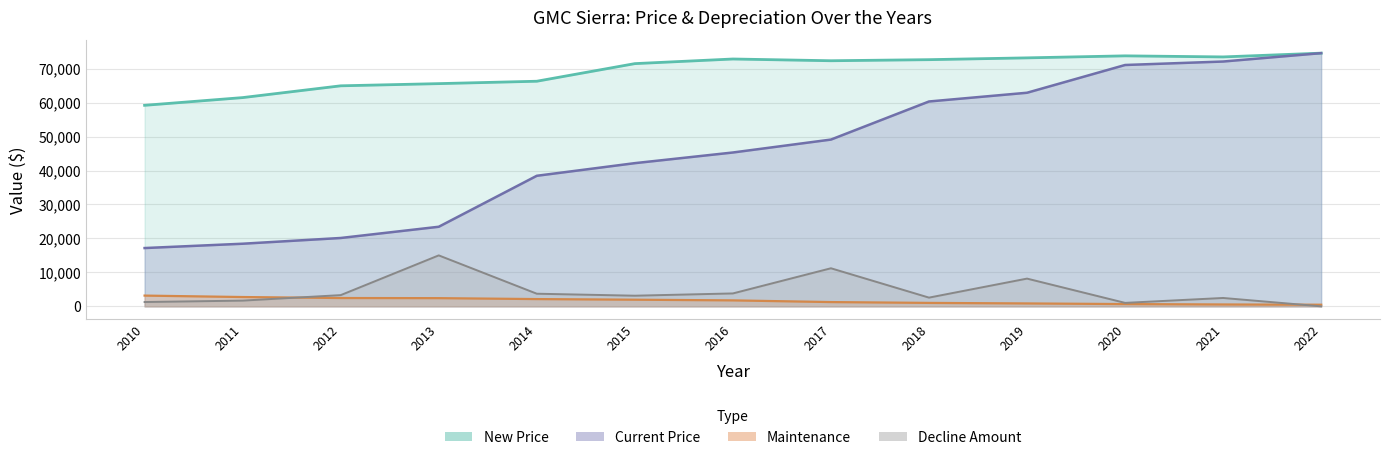

Reading left to right, transcribe all the data shown in this chart.

New Price: 59194	61467	64936	65581	66284	71470	72832	72318	72636	73166	73760	73444	74558
Current Price: 17166	18440	20130	23436	38445	42167	45303	49108	60323	62896	71067	72090	74558
Maintenance: 3168	2743	2450	2415	2141	1957	1758	1260	1014	858	670	553	479
Decline Amount: 1274	1690	3306	15009	3722	3136	3805	11215	2573	8171	1023	2468	0